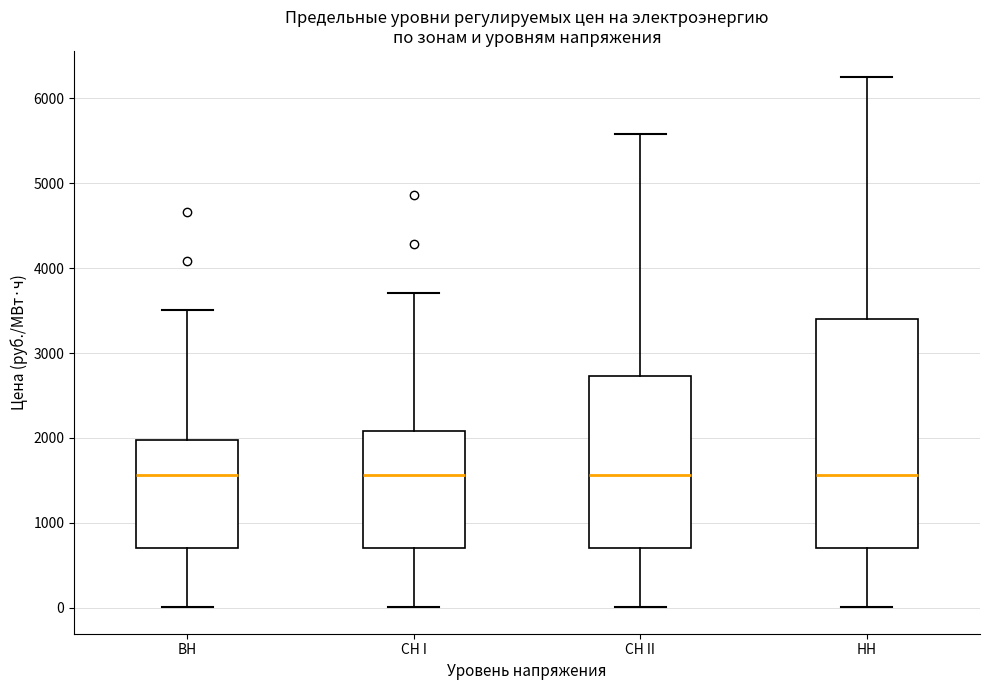

Reading left to right, transcribe this box plot: for each box, give where its median line is, the range the box spans, and where its two whiskers end, as read against the y-axis. The values are not printed on the chart, so give them approximately, as read against the axis.

ВН: median 1600, box 700 to 2000, whiskers 0 to 3500
СН I: median 1600, box 700 to 2100, whiskers 0 to 3700
СН II: median 1600, box 700 to 2700, whiskers 0 to 5600
НН: median 1600, box 700 to 3400, whiskers 0 to 6200